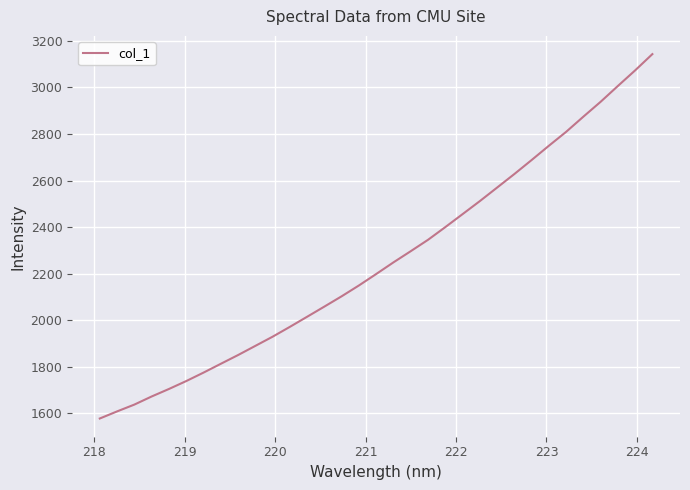

What is the difference between the maximum and minimum values?

1566.4